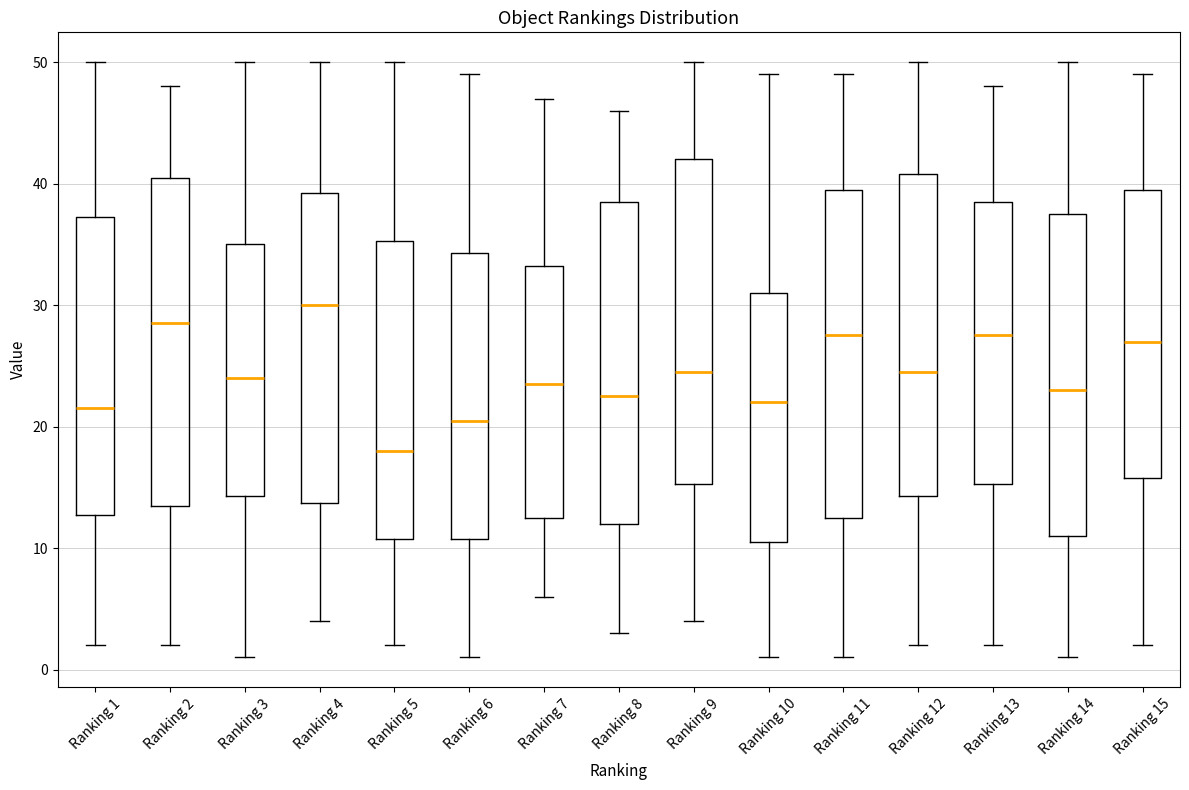

Reading left to right, transcribe this box plot: for each box, give where its median line is, the range the box spans, and where its two whiskers end, as read against the y-axis. The values are not printed on the chart, so give them approximately, as read against the axis.

Ranking 1: median 22, box 13 to 37, whiskers 2 to 50
Ranking 2: median 29, box 14 to 41, whiskers 2 to 48
Ranking 3: median 24, box 14 to 35, whiskers 1 to 50
Ranking 4: median 30, box 14 to 39, whiskers 4 to 50
Ranking 5: median 18, box 11 to 35, whiskers 2 to 50
Ranking 6: median 21, box 11 to 34, whiskers 1 to 49
Ranking 7: median 24, box 13 to 33, whiskers 6 to 47
Ranking 8: median 23, box 12 to 39, whiskers 3 to 46
Ranking 9: median 25, box 15 to 42, whiskers 4 to 50
Ranking 10: median 22, box 11 to 31, whiskers 1 to 49
Ranking 11: median 28, box 13 to 40, whiskers 1 to 49
Ranking 12: median 25, box 14 to 41, whiskers 2 to 50
Ranking 13: median 28, box 15 to 39, whiskers 2 to 48
Ranking 14: median 23, box 11 to 38, whiskers 1 to 50
Ranking 15: median 27, box 16 to 40, whiskers 2 to 49